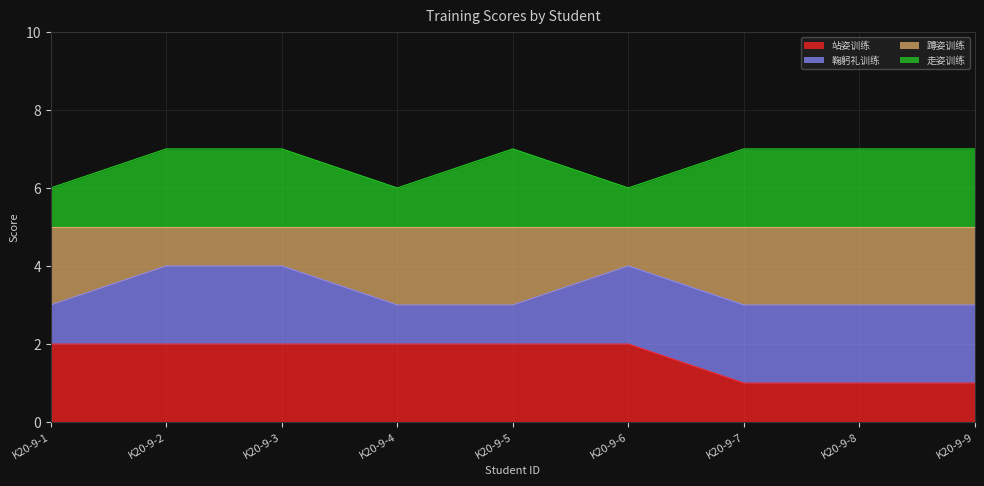

What is the total value across all series at K20-9-1?

6